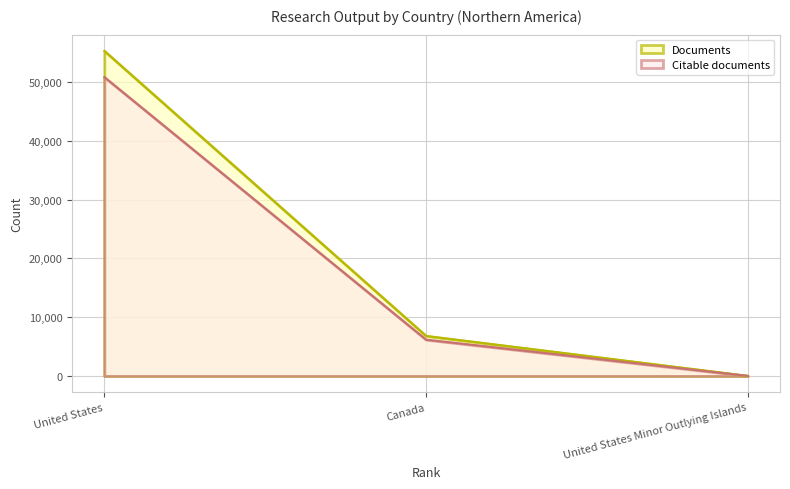

List the labels in order of Citable documents value, largest first.

United States, Canada, United States Minor Outlying Islands